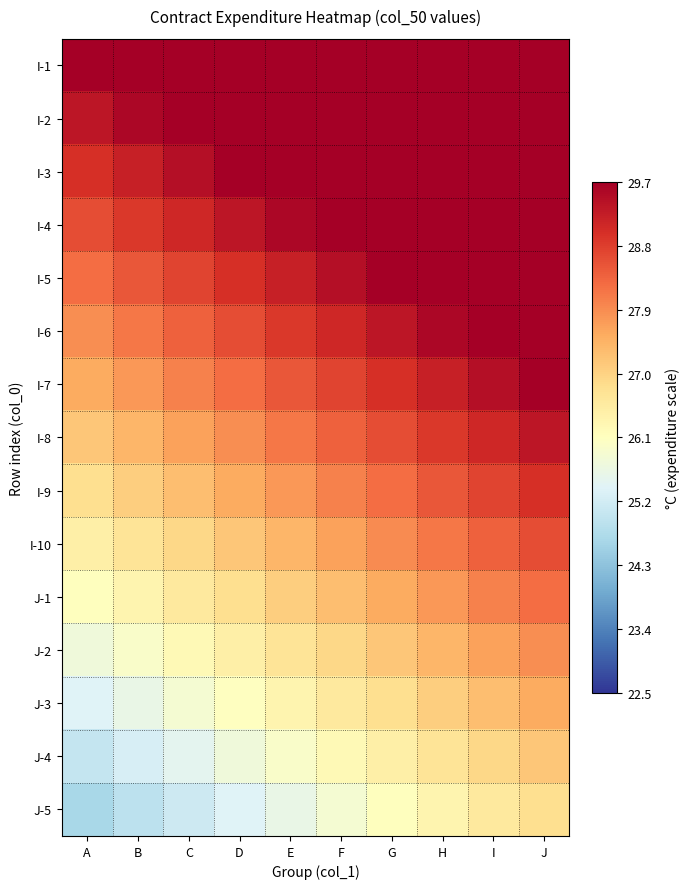

What is the spread (max minus min) of values at J?

5.0